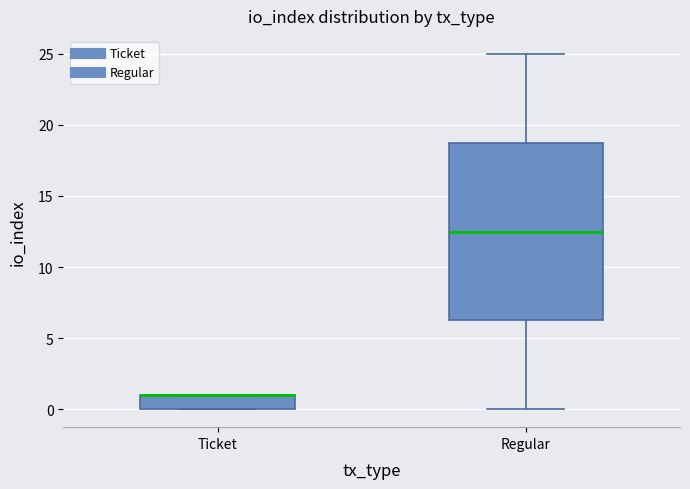

Reading left to right, read every box against the y-axis: the position of its median line, the range the box covers, and the ends of its whiskers. The values are not printed on the chart, so give them approximately, as read against the axis.

Ticket: median 1.0 (drawn on the box's upper edge), box 0.0 to 1.0, whiskers 0.0 to 1.0
Regular: median 12.5, box 6.5 to 19.0, whiskers 0.0 to 25.0